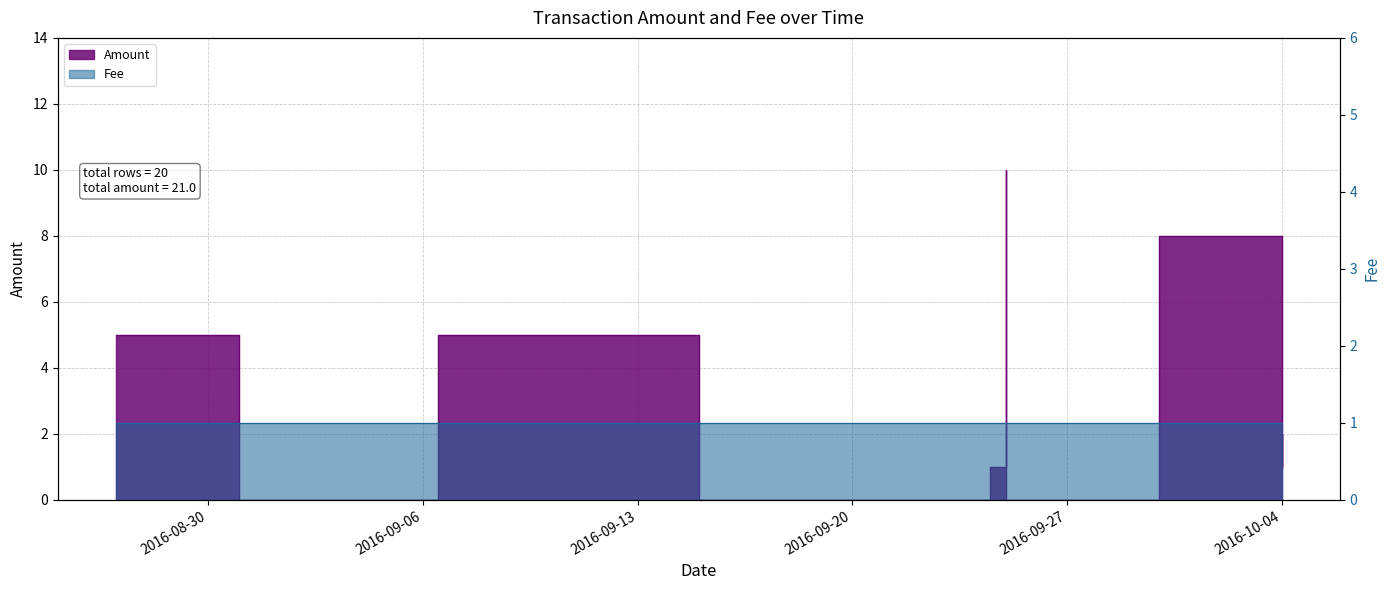

What is the greatest value displayed?

10